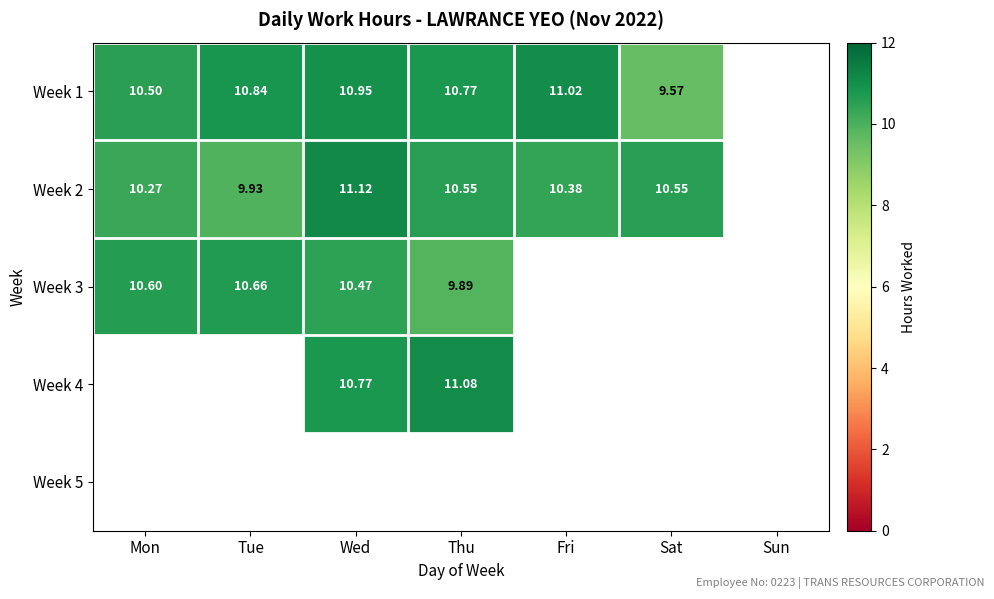

At which label does Week 1 reach its peak?

Fri